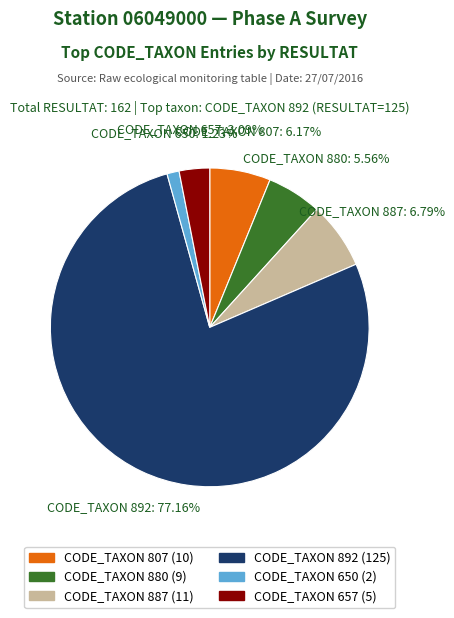

Does any single category account for the majority?

Yes